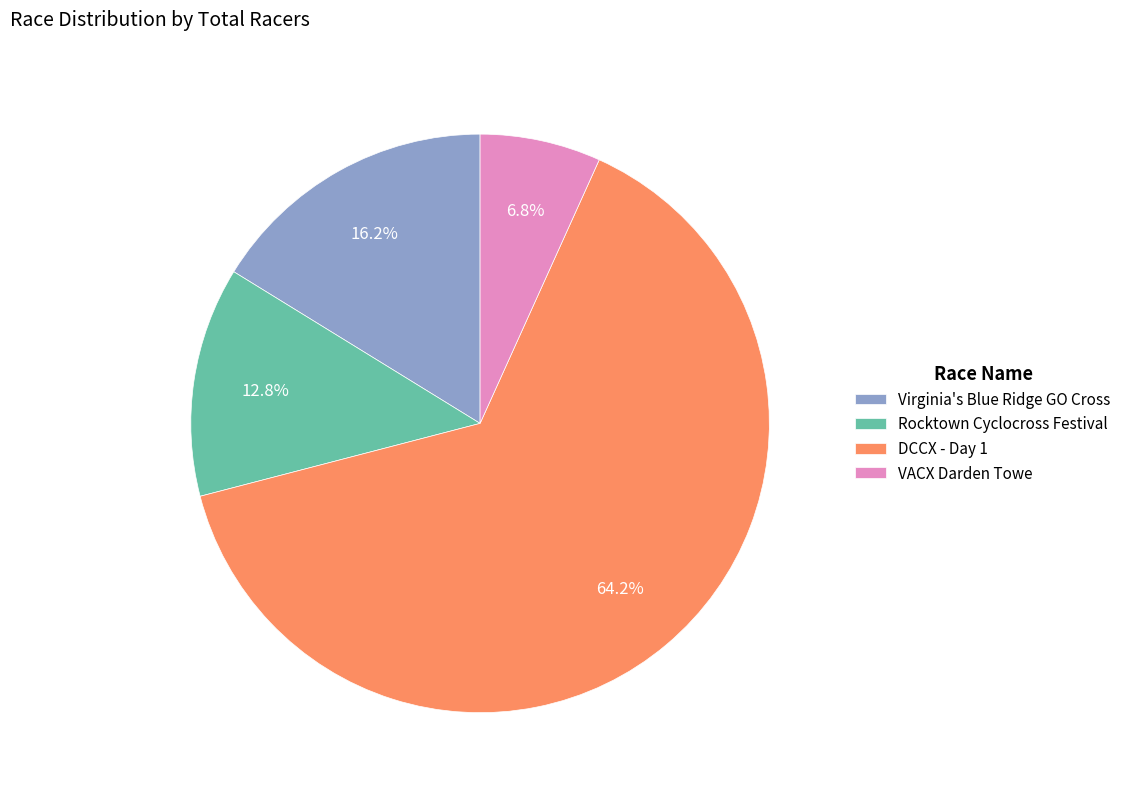

What percentage is the Rocktown Cyclocross Festival slice, to the nearest percent?

13%